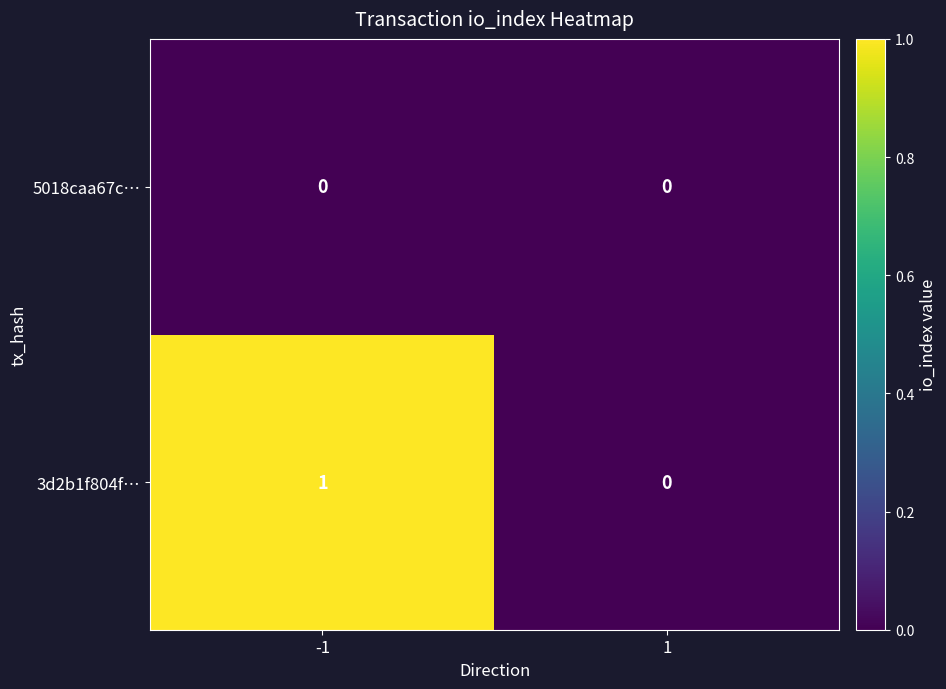

Is the value of 5018caa67c… at 1 greater than the value of 3d2b1f804f… at -1?

No